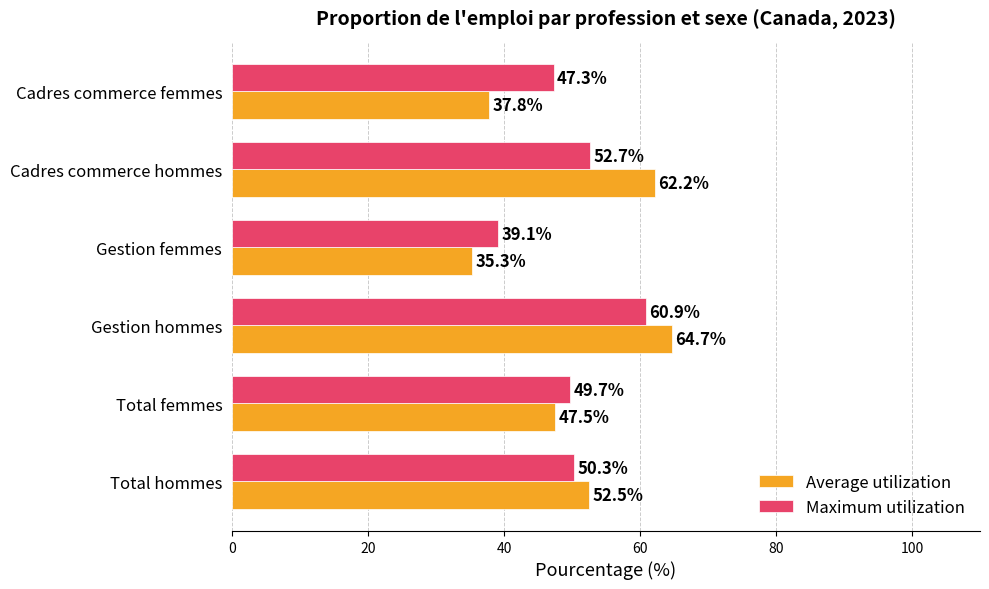

Rank the series at Cadres commerce femmes from highest to lowest value.

Maximum utilization, Average utilization